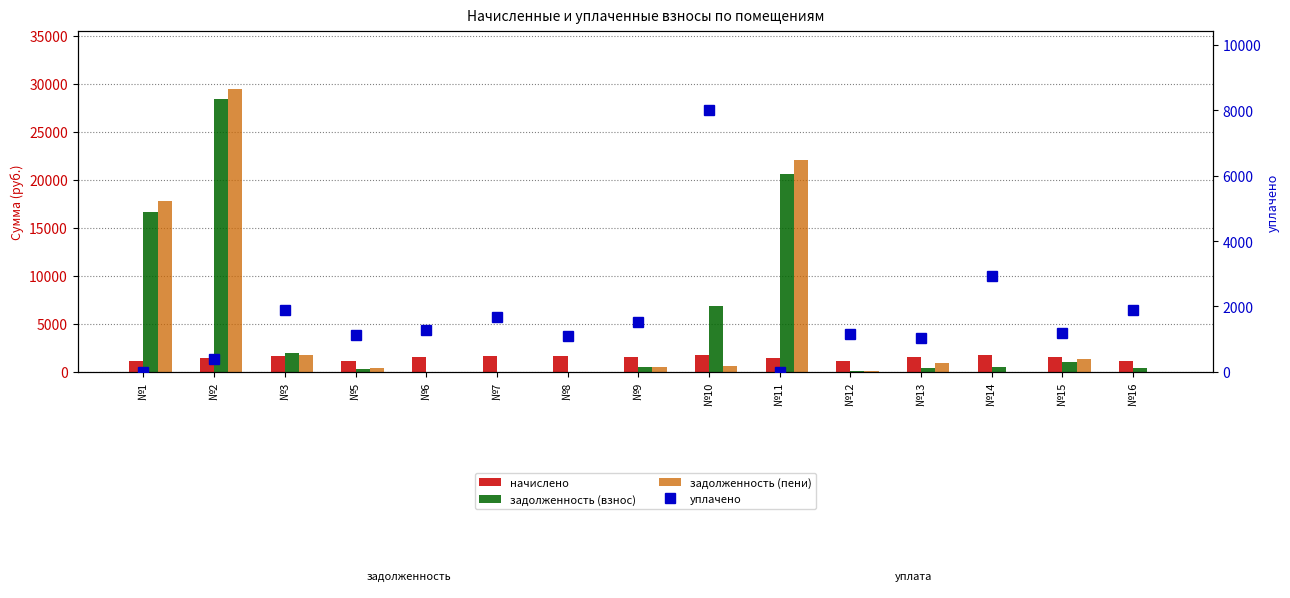

Reading right to left, extract all data points from this chart.

начислено: 1132.8	1543.4	1792.7	1565.4	1132.8	1492.0	1756.0	1525.0	1635.0	1668.0	1558.0	1169.5	1671.7	1481.1	1169.5
задолженность (взнос): 377.6	1025.4	551.7	433.8	122.3	20596.7	6824.1	508.1	0.0	0.0	0.0	346.9	2005.8	28385.3	16639.5
задолженность (пени): 0.0	1379.5	0.0	974.0	87.7	22088.8	564.7	508.1	0.0	0.0	0.0	385.0	1787.0	29470.1	17809.0
уплачено: 1888.3	1189.2	2941.9	1025.2	1167.5	0.0	8015.5	1525.0	1090.3	1668.0	1288.1	1131.3	1890.5	396.2	0.0